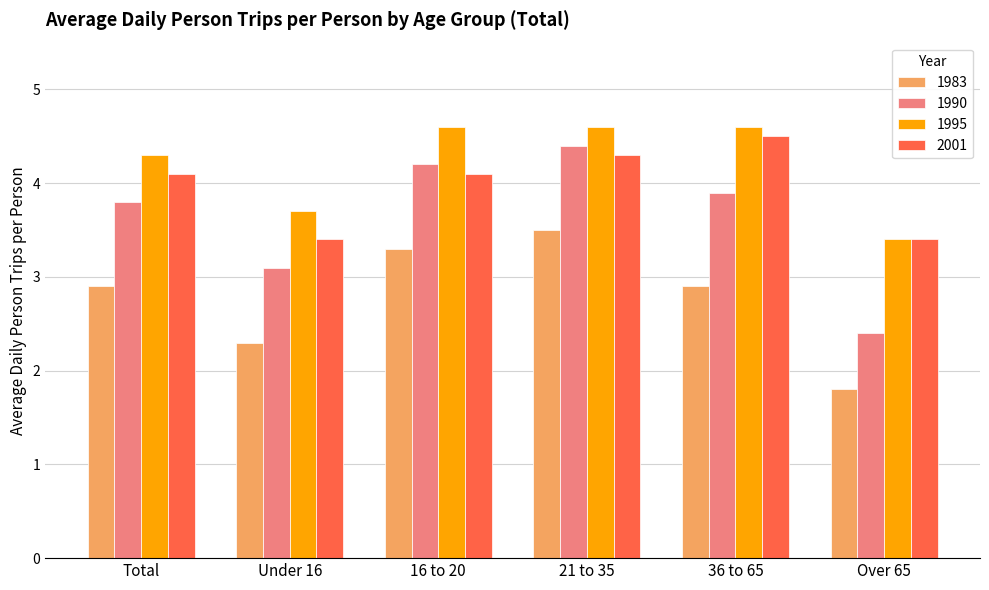

Which series changed the most between Under 16 and 16 to 20?

1990